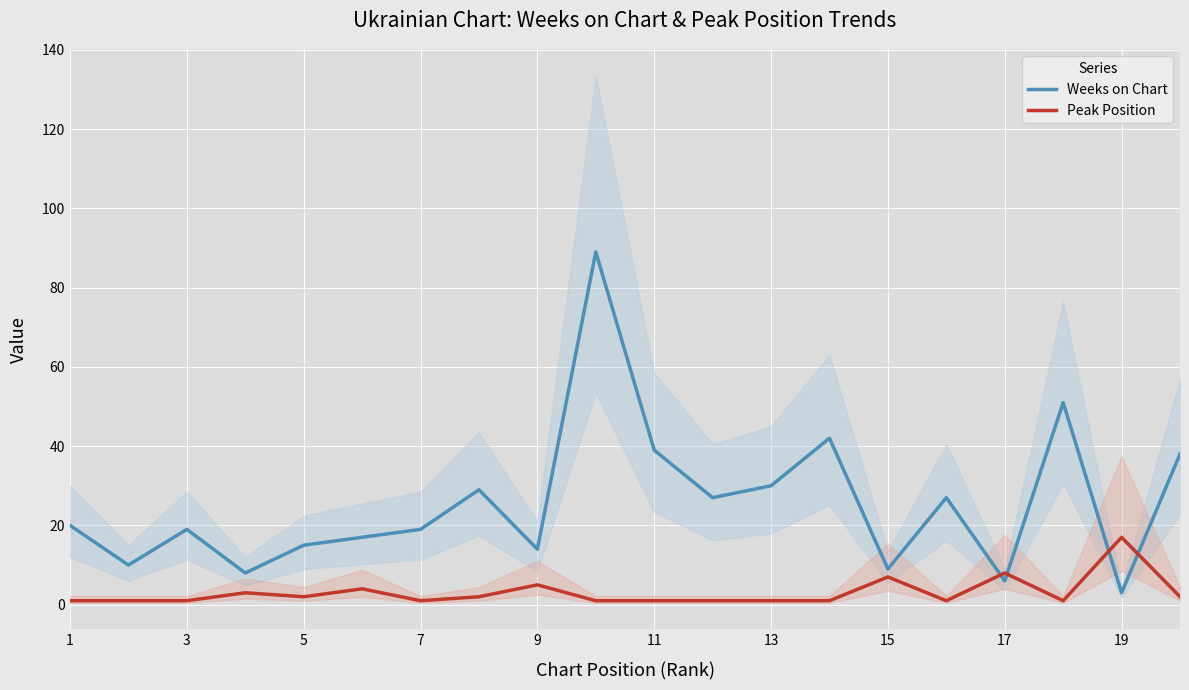

Read the Weeks on Chart value at 1, to the nearest 5.

20